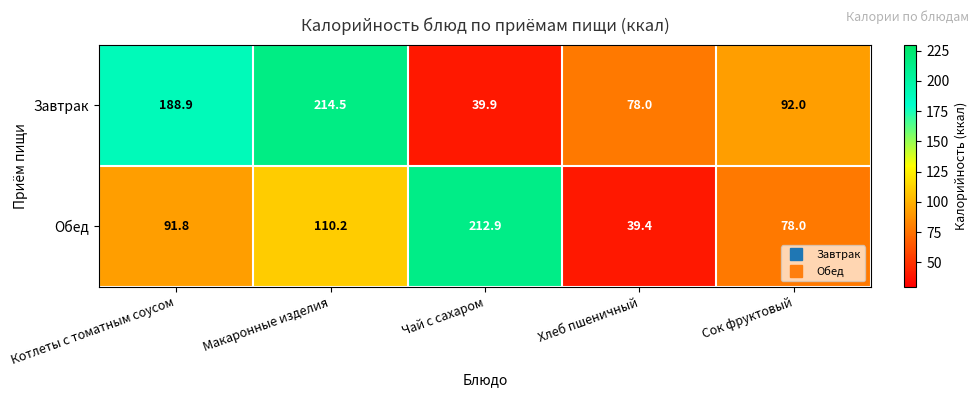

Reading right to left, what are all the values shown in this chart?

Завтрак: Сок фруктовый=92.0	Хлеб пшеничный=78.0	Чай с сахаром=39.9	Макаронные изделия=214.5	Котлеты с томатным соусом=188.9
Обед: Сок фруктовый=78.0	Хлеб пшеничный=39.4	Чай с сахаром=212.9	Макаронные изделия=110.2	Котлеты с томатным соусом=91.8